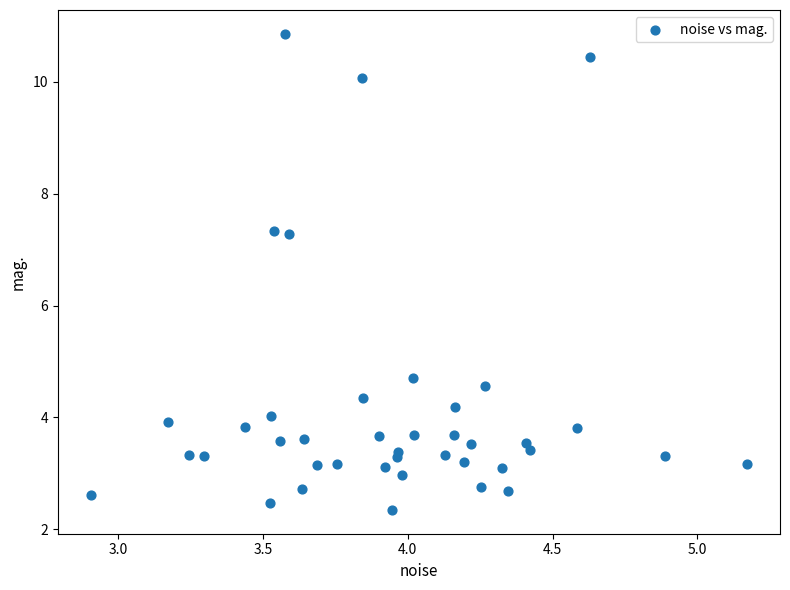

What is the range of Y values (max minus min)?

8.5